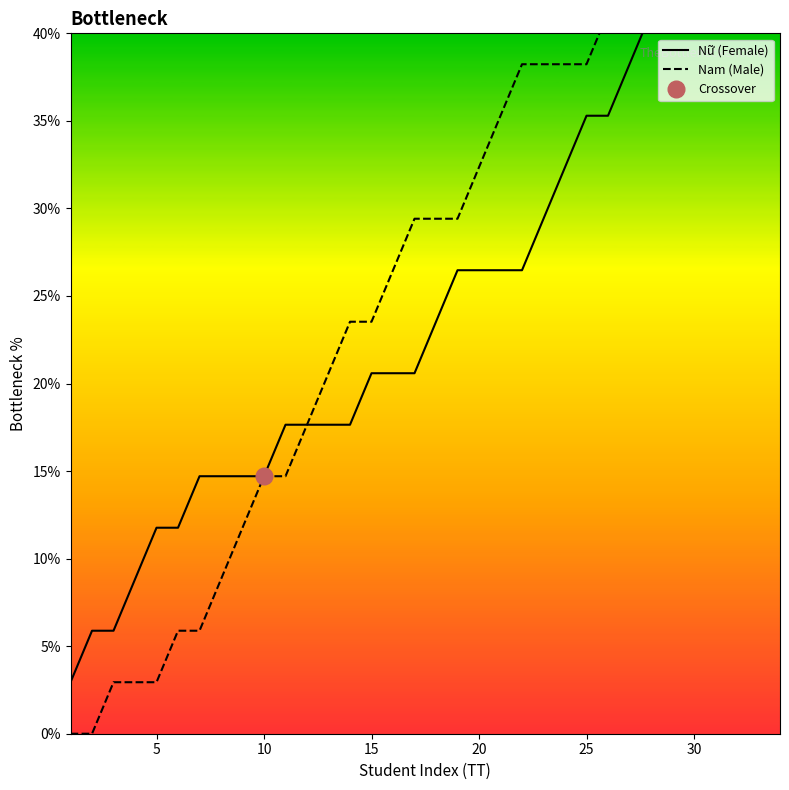

How many values in the Nam (Male) series exceed 29?

18